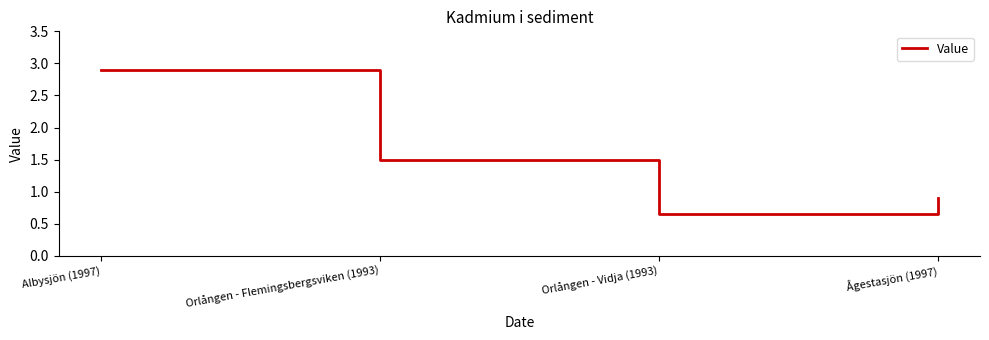

At which category does the chart reach its minimum across all series?

Orlången - Vidja (1993)